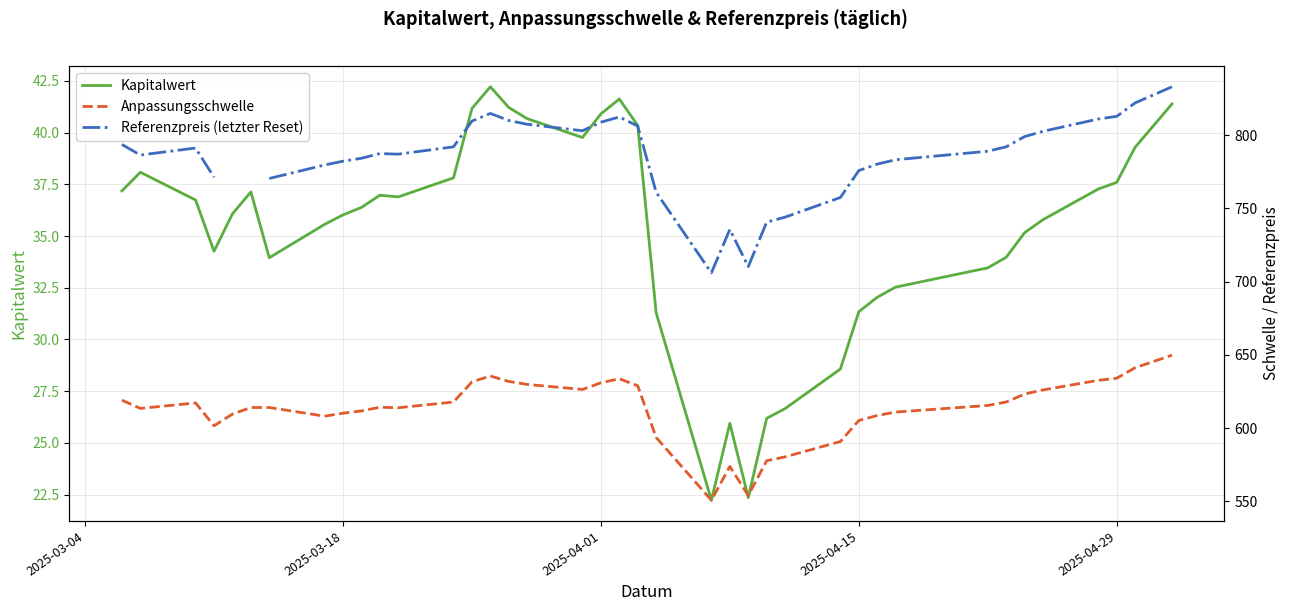

At how many categories does at least one series exceed 388?

39